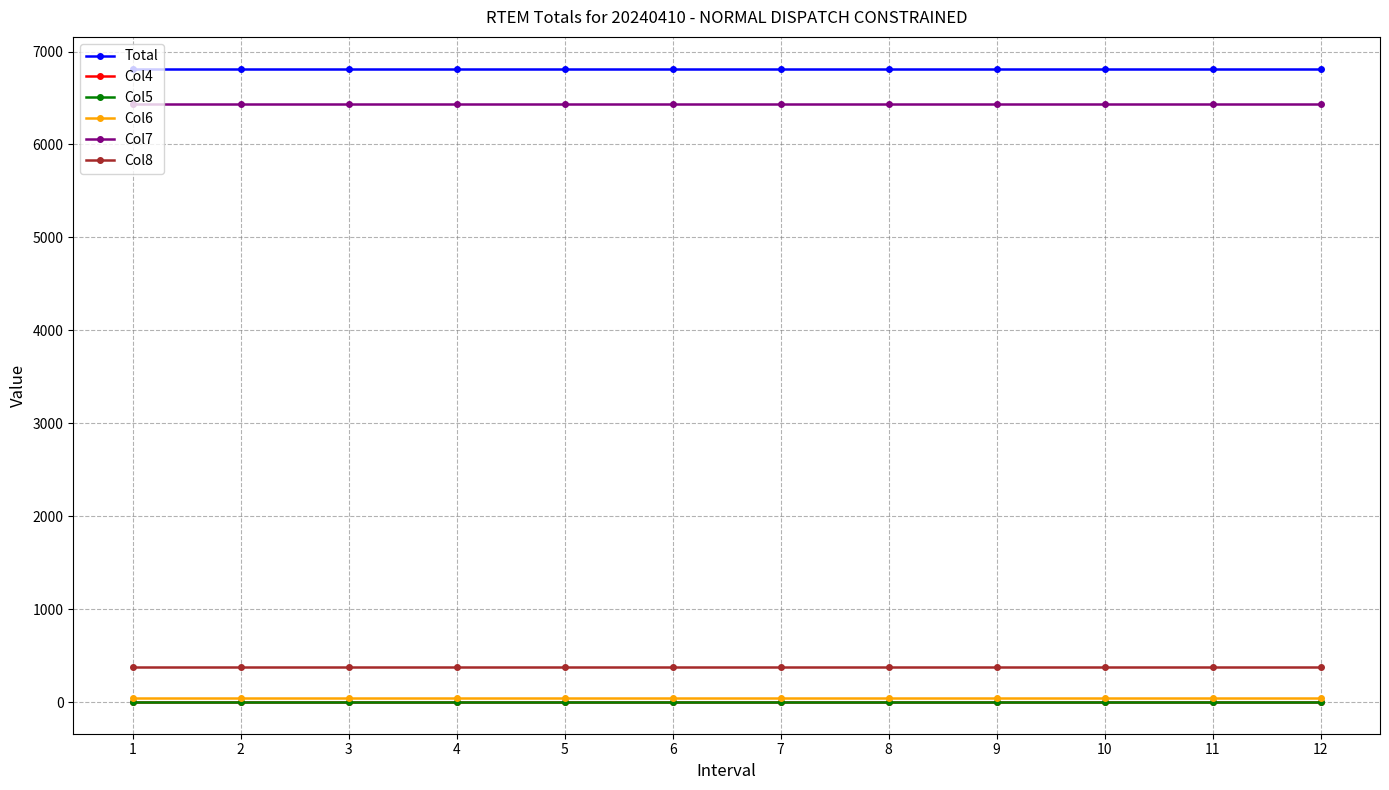

Reading left to right, what are all the values shown in this chart?

Total: 1=6816.5	2=6816.5	3=6816.5	4=6816.5	5=6816.5	6=6816.5	7=6816.5	8=6816.5	9=6816.5	10=6816.5	11=6816.5	12=6816.5
Col4: 1=0.0	2=0.0	3=0.0	4=0.0	5=0.0	6=0.0	7=0.0	8=0.0	9=0.0	10=0.0	11=0.0	12=0.0
Col5: 1=4.7	2=4.7	3=4.7	4=4.7	5=4.7	6=4.7	7=4.7	8=4.7	9=4.7	10=4.7	11=4.7	12=4.7
Col6: 1=48.3	2=48.3	3=48.3	4=48.3	5=48.3	6=48.3	7=48.3	8=48.3	9=48.3	10=48.3	11=48.3	12=48.3
Col7: 1=6436.1	2=6436.1	3=6436.1	4=6436.1	5=6436.1	6=6436.1	7=6436.1	8=6436.1	9=6436.1	10=6436.1	11=6436.1	12=6436.1
Col8: 1=380.4	2=380.4	3=380.4	4=380.4	5=380.4	6=380.4	7=380.4	8=380.4	9=380.4	10=380.4	11=380.4	12=380.4